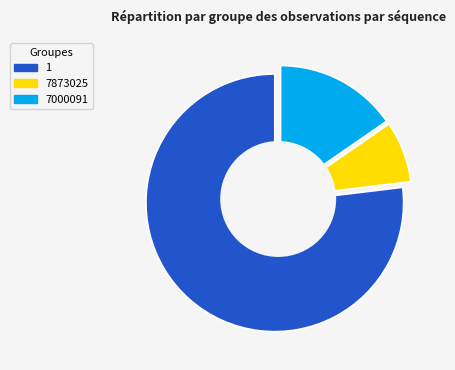

Which slice is the largest?

1